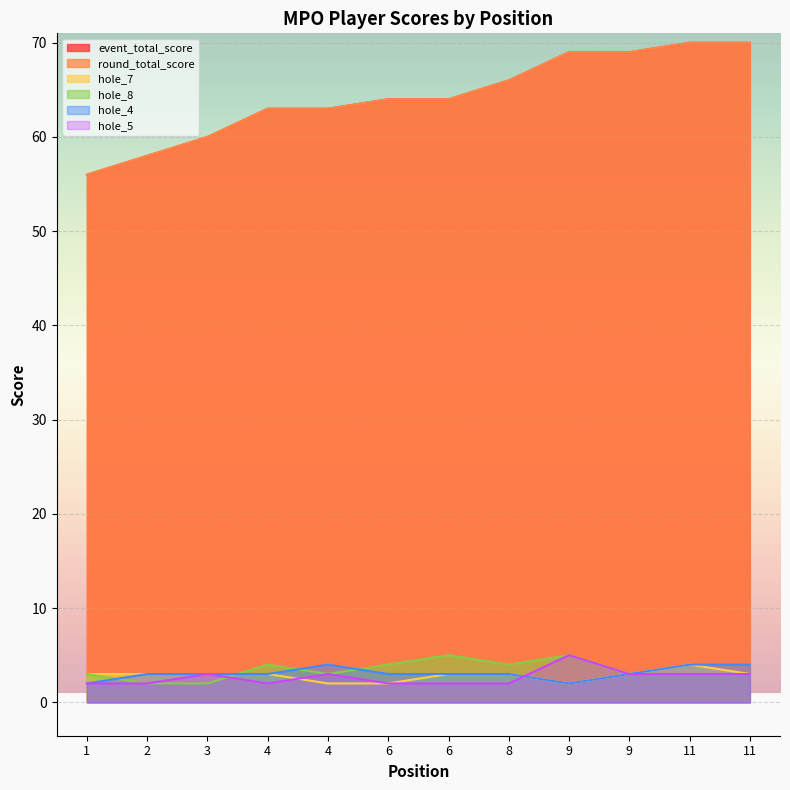

Reading left to right, extract all data points from this chart.

event_total_score: 1=56	2=58	3=60	4=63	4=63	6=64	6=64	8=66	9=69	9=69	11=70	11=70
round_total_score: 1=56	2=58	3=60	4=63	4=63	6=64	6=64	8=66	9=69	9=69	11=70	11=70
hole_7: 1=3	2=3	3=3	4=3	4=2	6=2	6=3	8=3	9=2	9=3	11=4	11=3
hole_8: 1=3	2=2	3=2	4=4	4=3	6=4	6=5	8=4	9=5	9=3	11=3	11=3
hole_4: 1=2	2=3	3=3	4=3	4=4	6=3	6=3	8=3	9=2	9=3	11=4	11=4
hole_5: 1=2	2=2	3=3	4=2	4=3	6=2	6=2	8=2	9=5	9=3	11=3	11=3